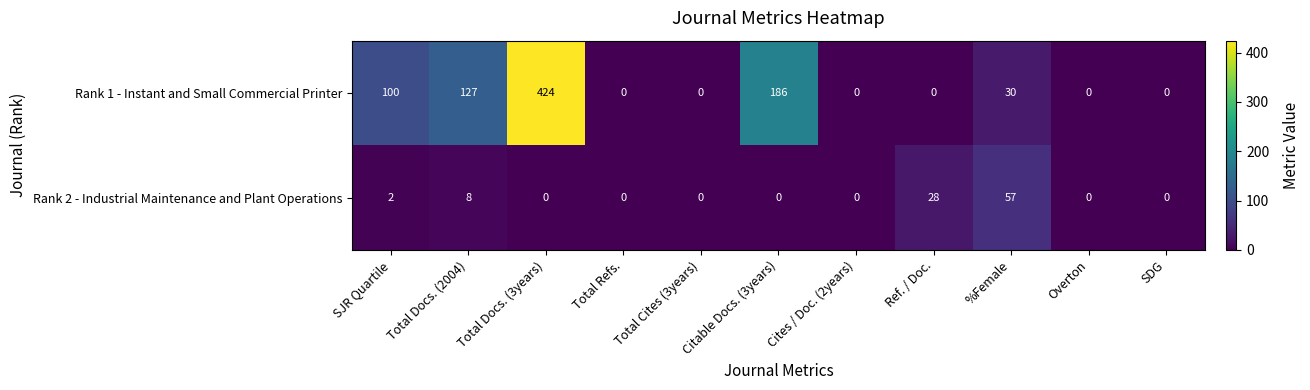

Count the number of categories in the chart.

11